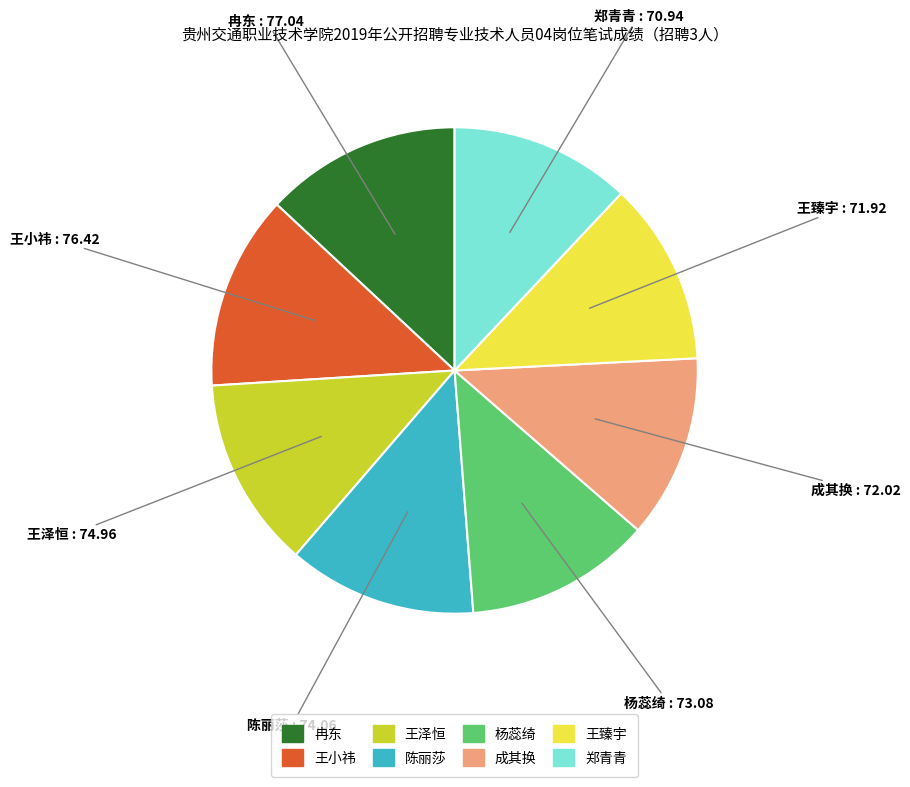

Is it true that 冉东 is 2% of the pie?

False